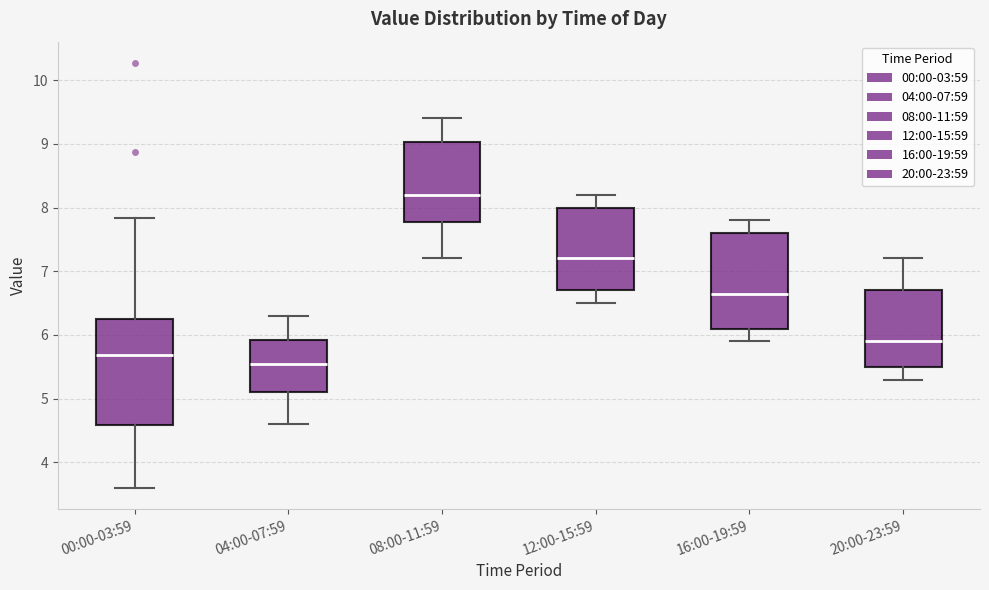

Reading left to right, read every box against the y-axis: the position of its median line, the range the box covers, and the ends of its whiskers. The values are not printed on the chart, so give them approximately, as read against the axis.

00:00-03:59: median 5.7, box 4.6 to 6.3, whiskers 3.6 to 7.8
04:00-07:59: median 5.6, box 5.1 to 5.9, whiskers 4.6 to 6.3
08:00-11:59: median 8.2, box 7.8 to 9.0, whiskers 7.2 to 9.4
12:00-15:59: median 7.2, box 6.7 to 8.0, whiskers 6.5 to 8.2
16:00-19:59: median 6.7, box 6.1 to 7.6, whiskers 5.9 to 7.8
20:00-23:59: median 5.9, box 5.5 to 6.7, whiskers 5.3 to 7.2